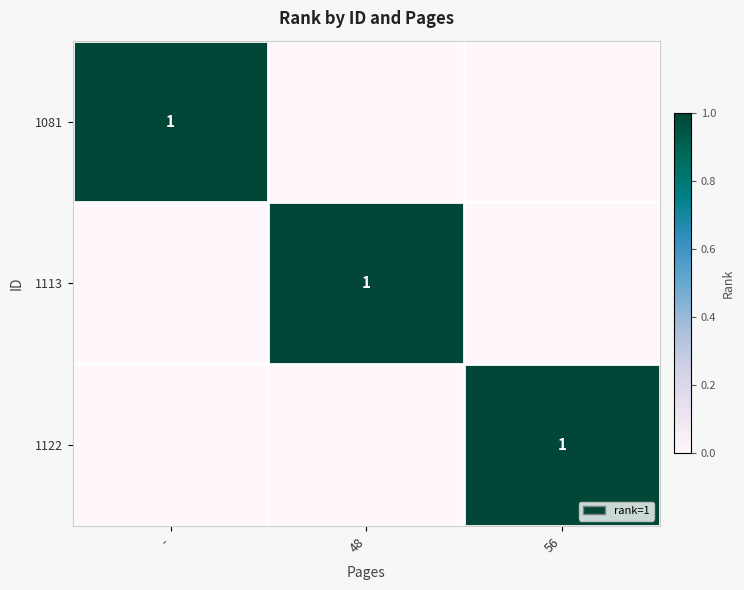

The 1113 series shows 1 at 48. True or false?

True